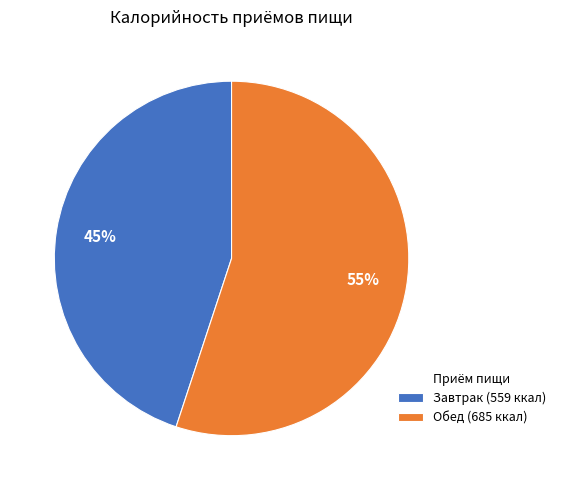

What is the smallest slice in the pie chart?

Завтрак